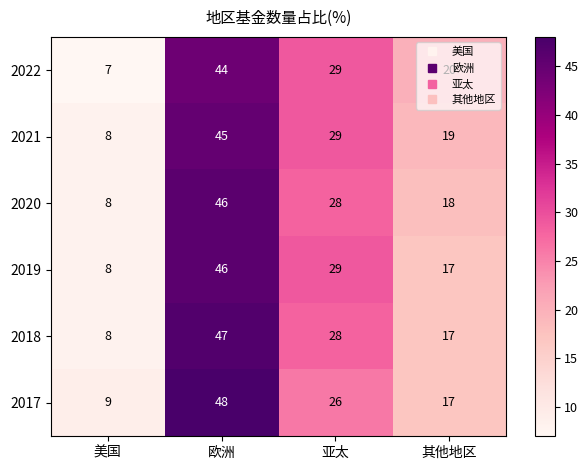

The 2021 series shows 45 at 欧洲. True or false?

True